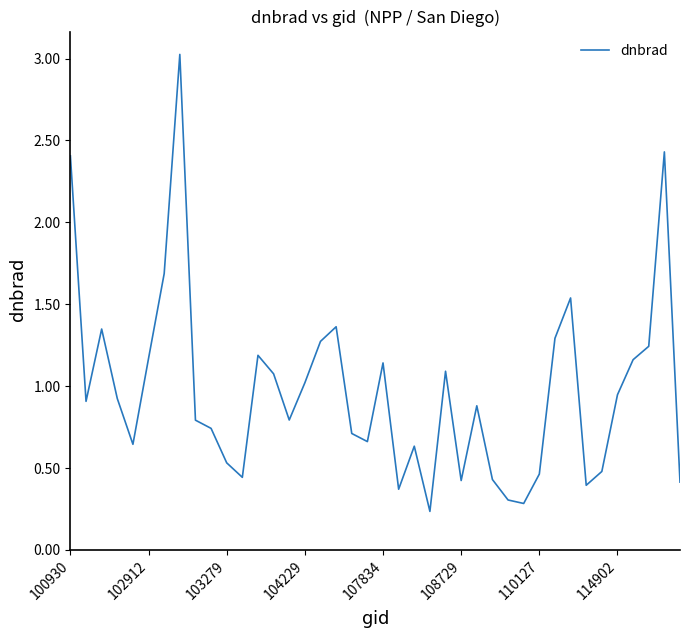

What is the maximum value shown in the chart?

3.0